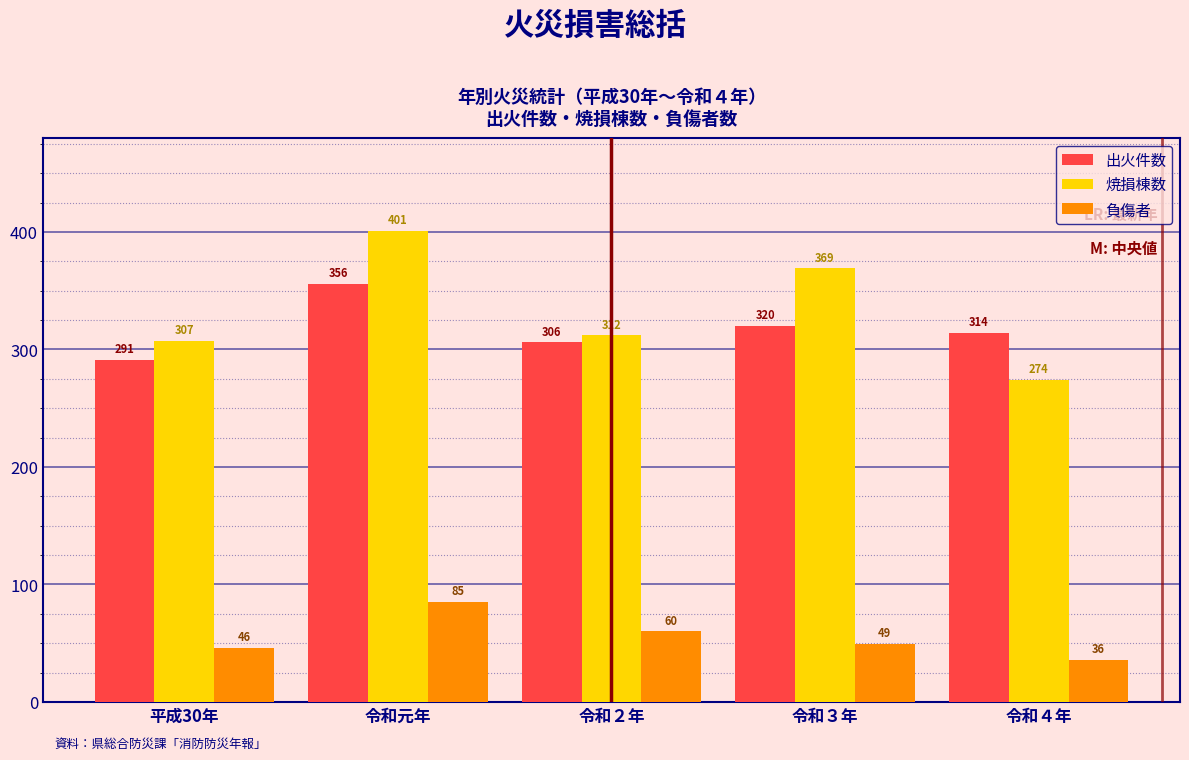

Reading left to right, what are all the values shown in this chart?

出火件数: 291	356	306	320	314
焼損棟数: 307	401	312	369	274
負傷者: 46	85	60	49	36